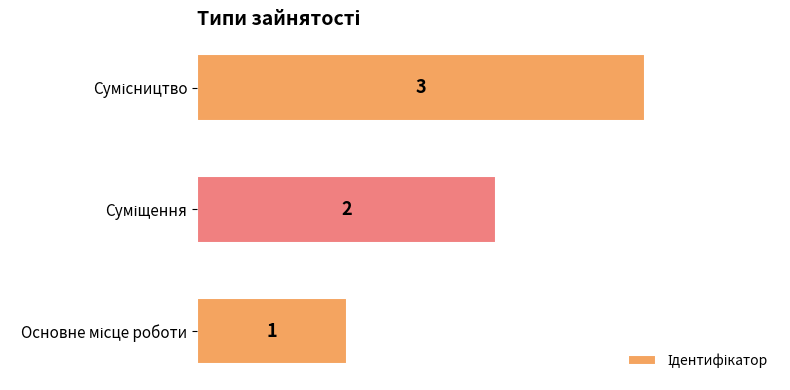

What is the average value?

2